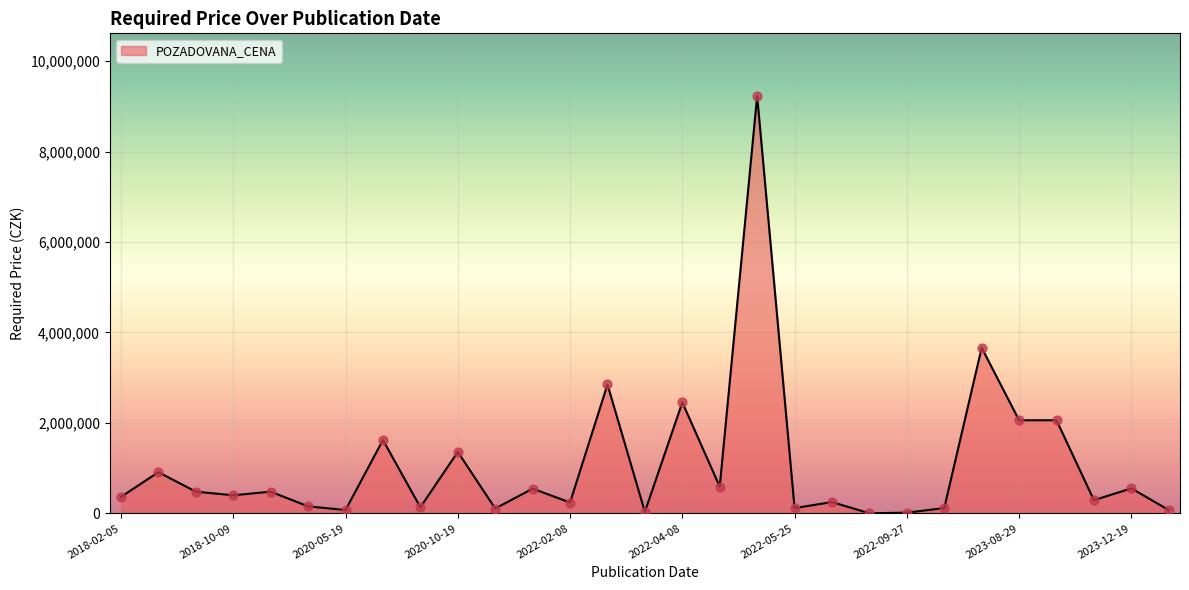

What is the greatest value displayed?

9230890